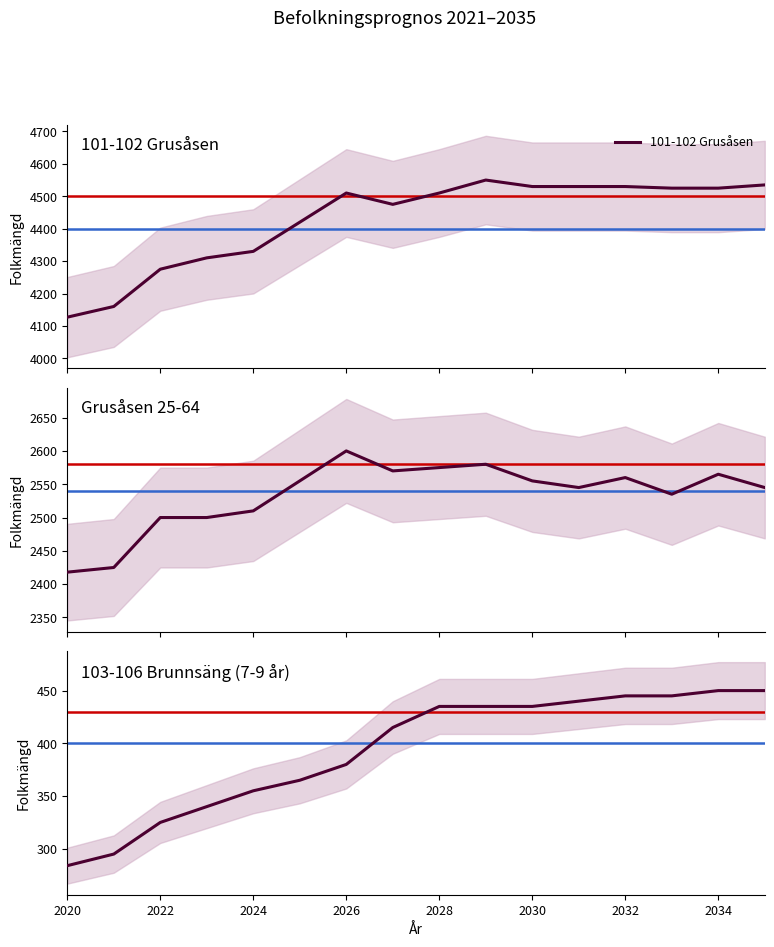

What is the maximum value for 7-9 år?

450